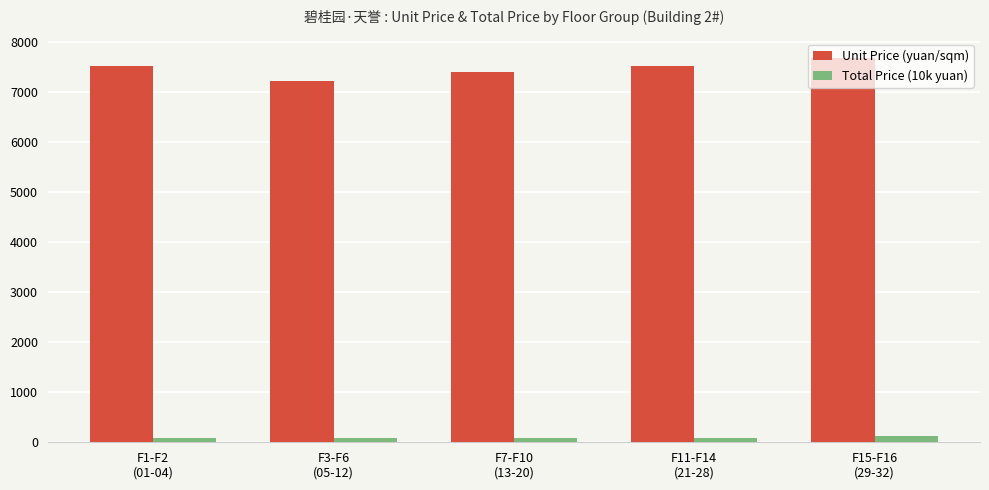

Is it true that Total Price (10k yuan) equals 91.0 at F3-F6
(05-12)?

True